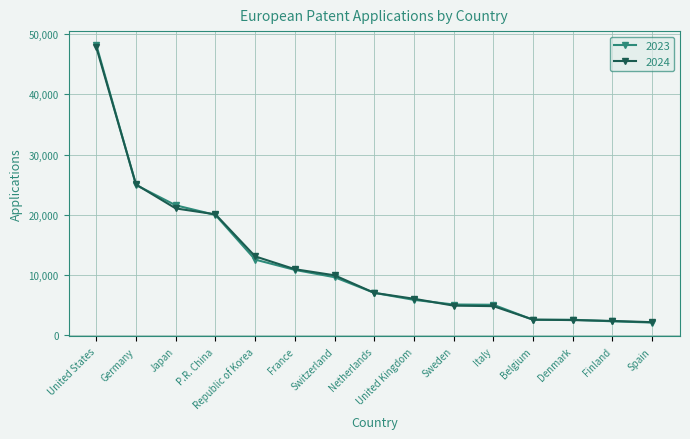

What is the sum of all 2024 values?

180681